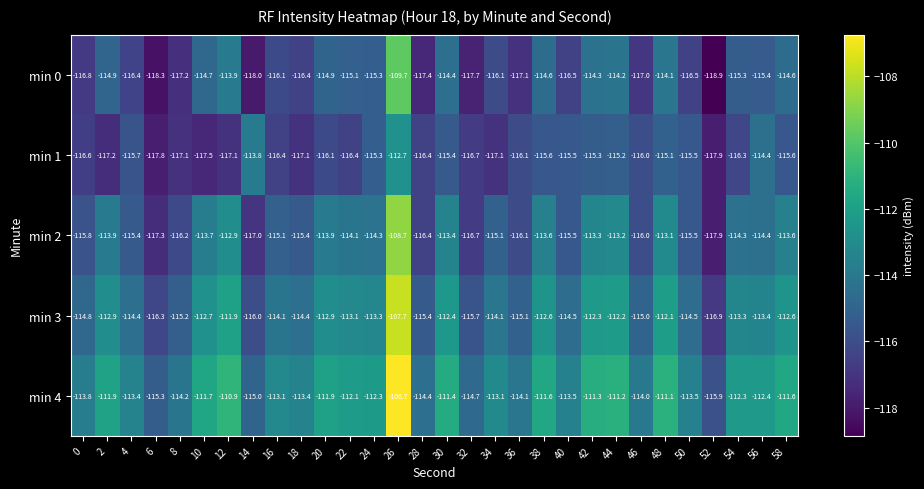

Which series changed the most between 22 and 30?

min 1